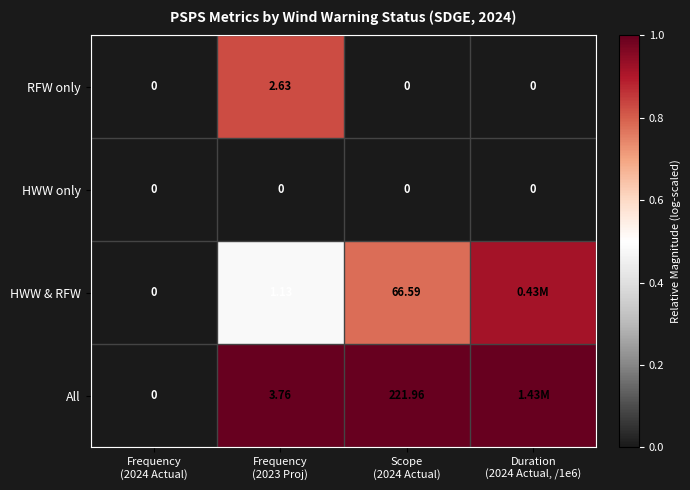

How many series are shown in this chart?

4